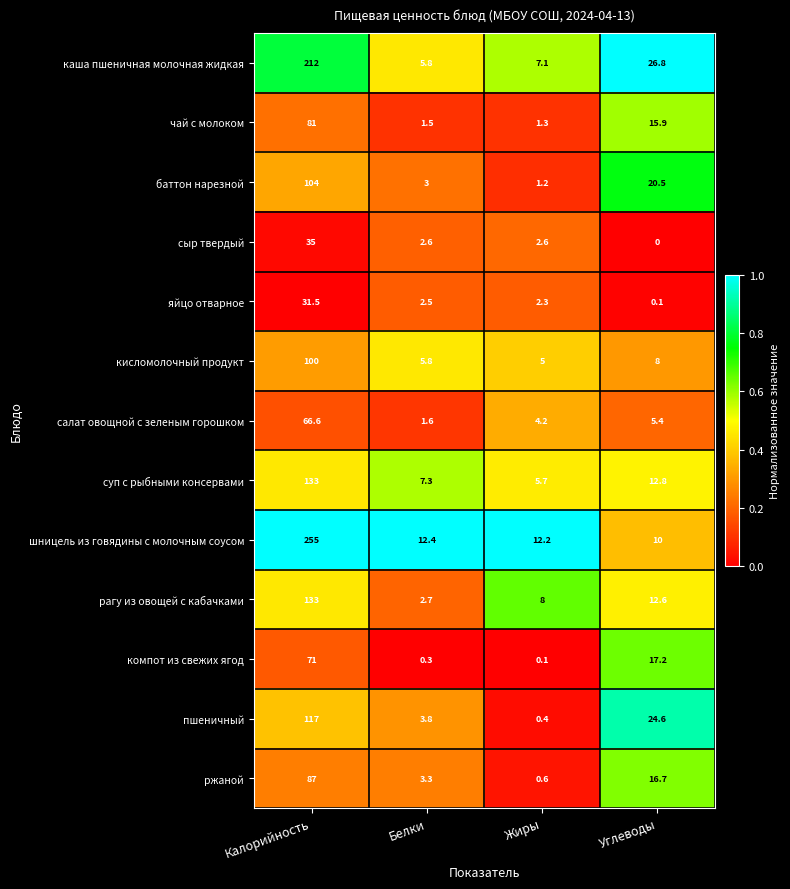

The value of суп с рыбными консервами at Жиры is 1.2. True or false?

False